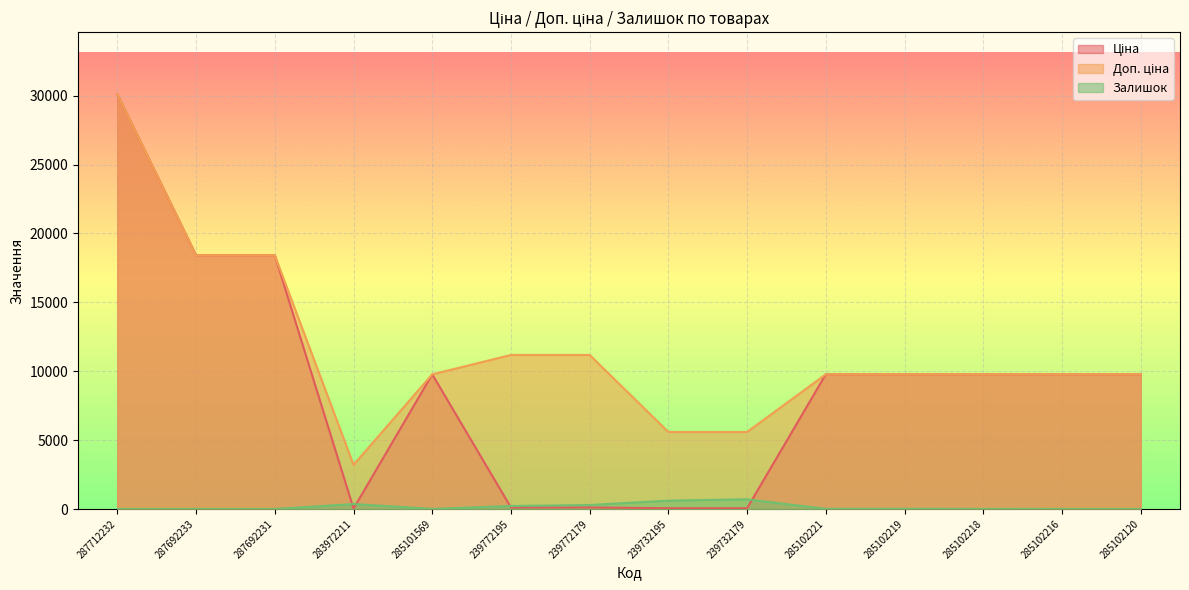

Reading left to right, transcribe all the data shown in this chart.

Ціна: 30102.8	18420.9	18420.9	32.0	9775.5	111.8	111.8	55.9	55.9	9775.5	9775.5	9775.5	9775.5	9775.5
Доп. ціна: 30102.8	18420.9	18420.9	3205.0	9775.5	11182.0	11182.0	5591.0	5591.0	9775.5	9775.5	9775.5	9775.5	9775.5
Залишок: 0.0	0.0	0.0	360.0	7.0	218.0	290.0	606.0	702.0	11.0	11.0	3.0	0.0	0.0